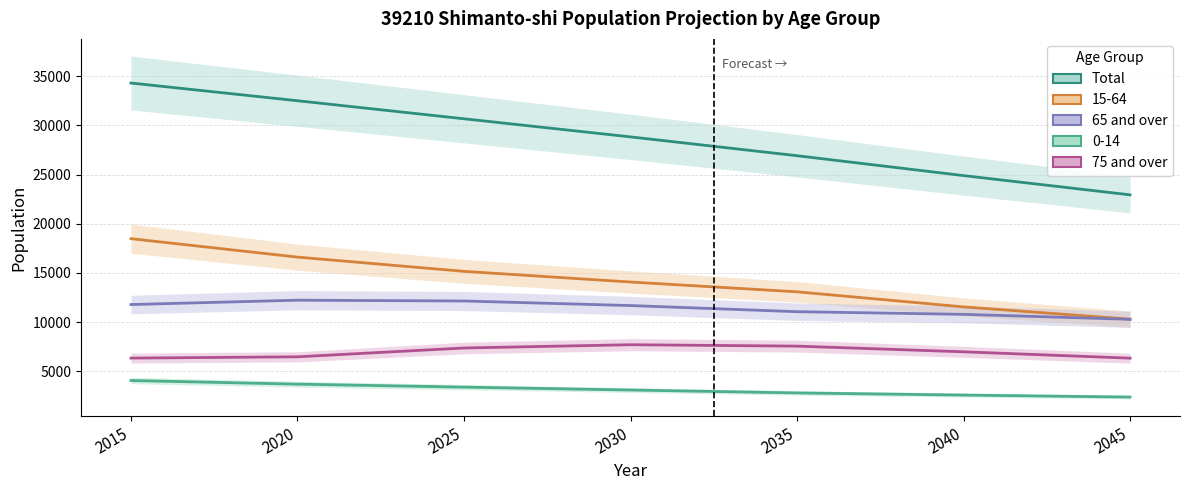

What is the sum of all Total values?

201085